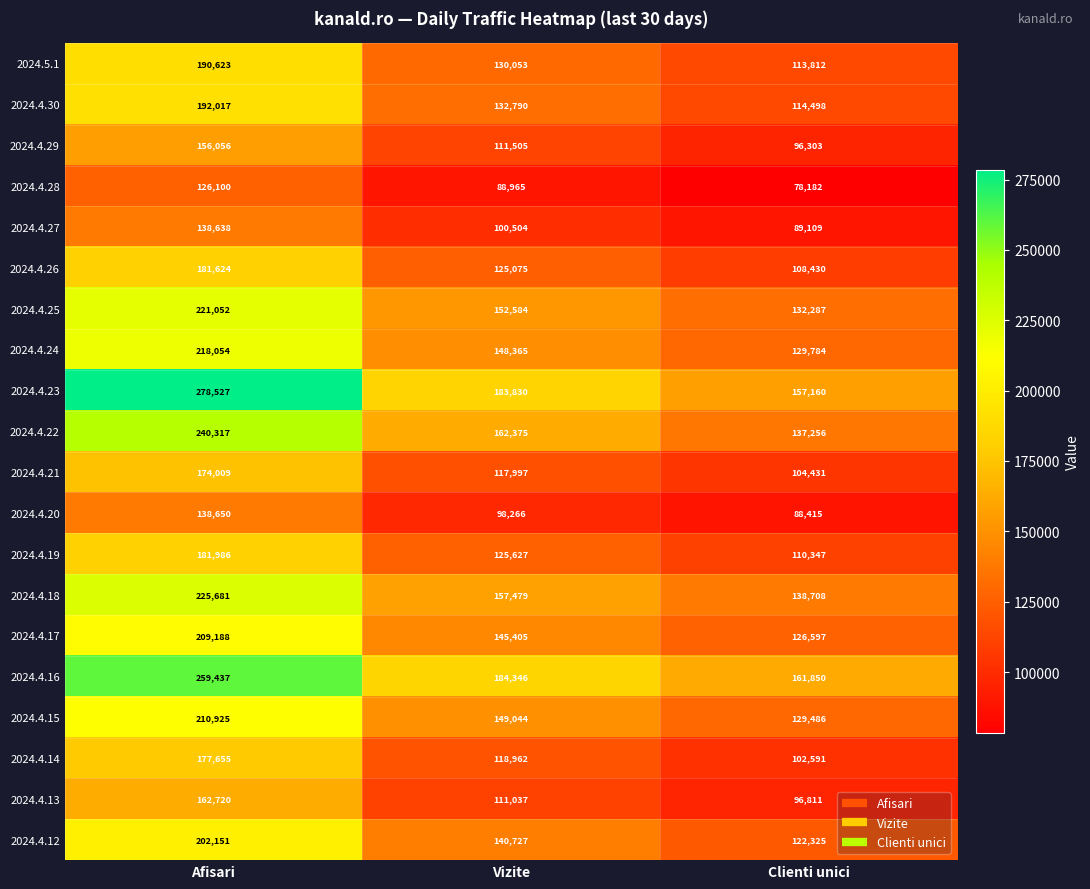

What is the difference between the 2024.4.17 values at Clienti unici and Vizite?

18808